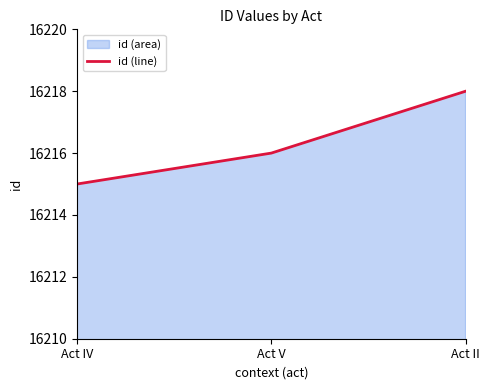

Which has a higher value, Act IV or Act V?

Act V